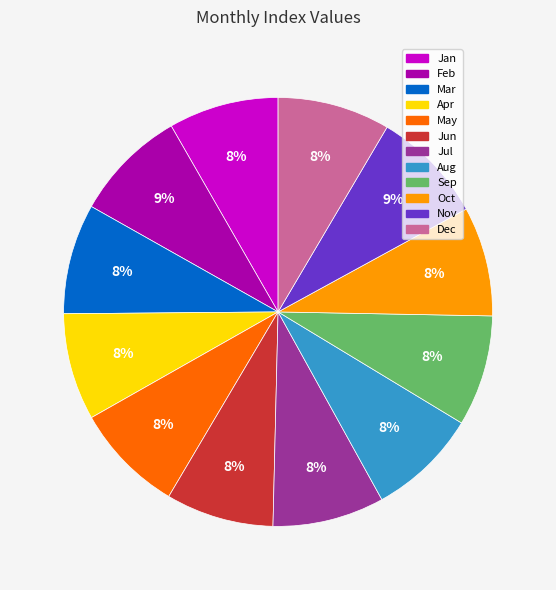

To the nearest percent, what is the average slice percentage?

8%